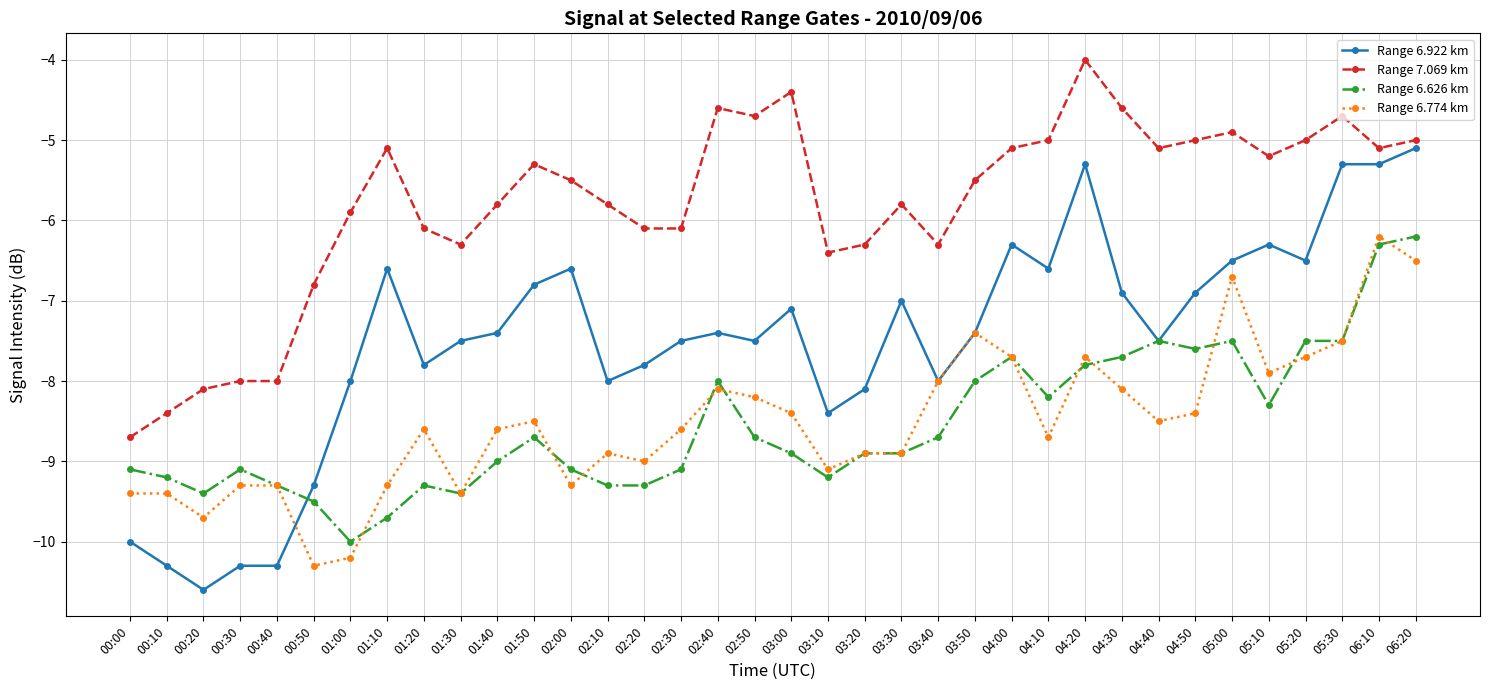

The value of Range 6.626 km at 00:00 is -9.1. True or false?

True